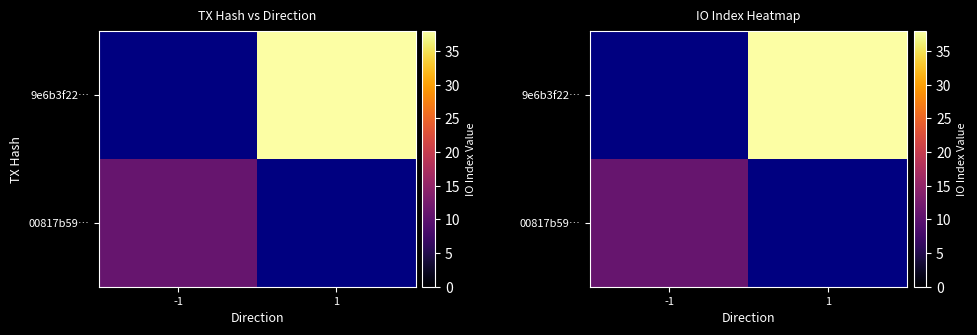

Which series has the largest range (max minus min)?

00817b59…